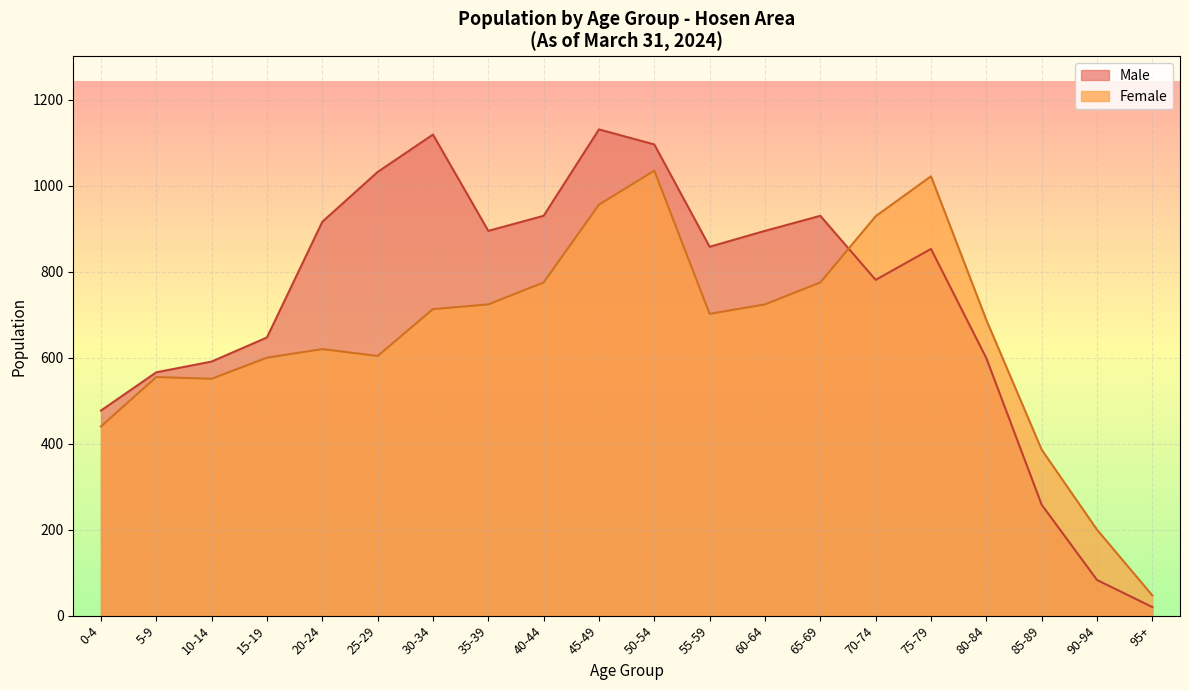

What is the highest value of the Female series?

1035